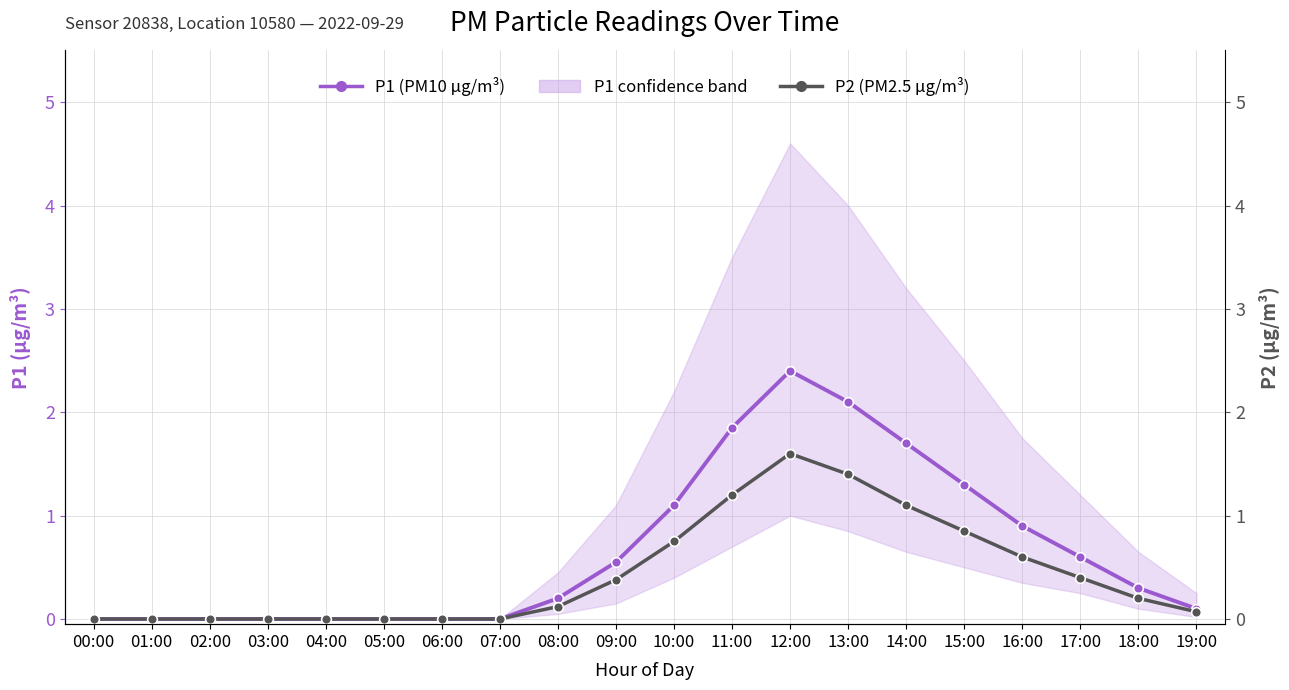

Does the chart have visible grid lines?

Yes